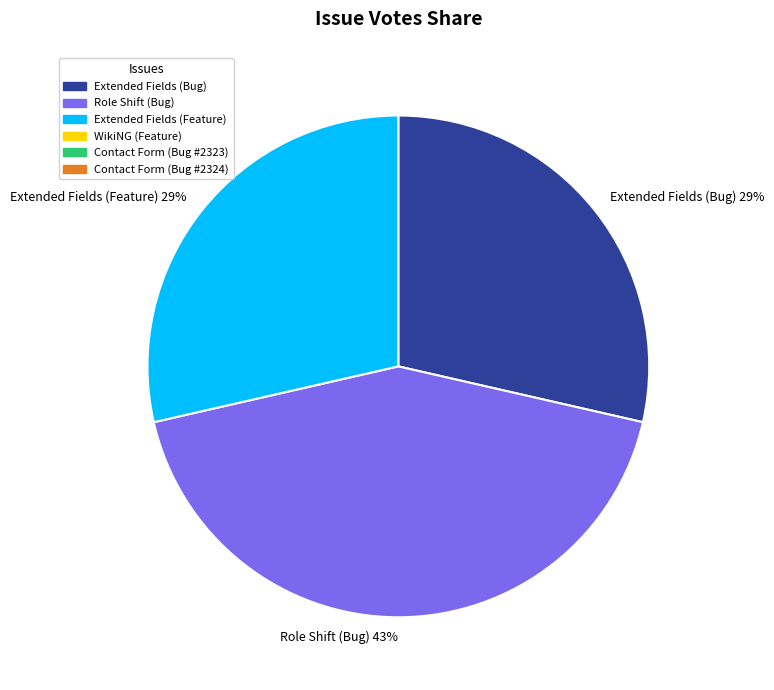

Which slice is the largest?

Role Shift (Bug) 43%